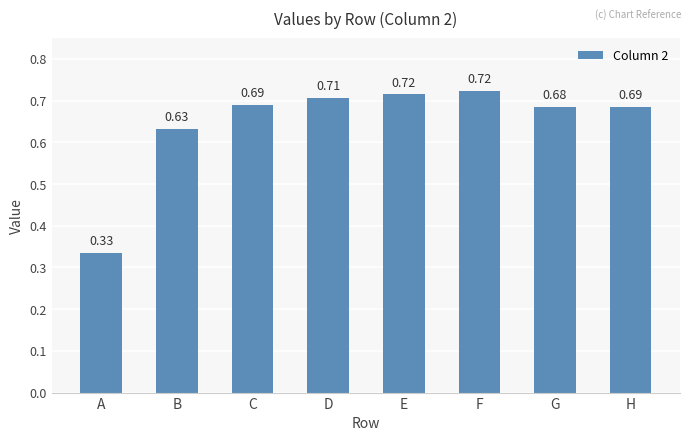

Between H and B, which is larger?

H